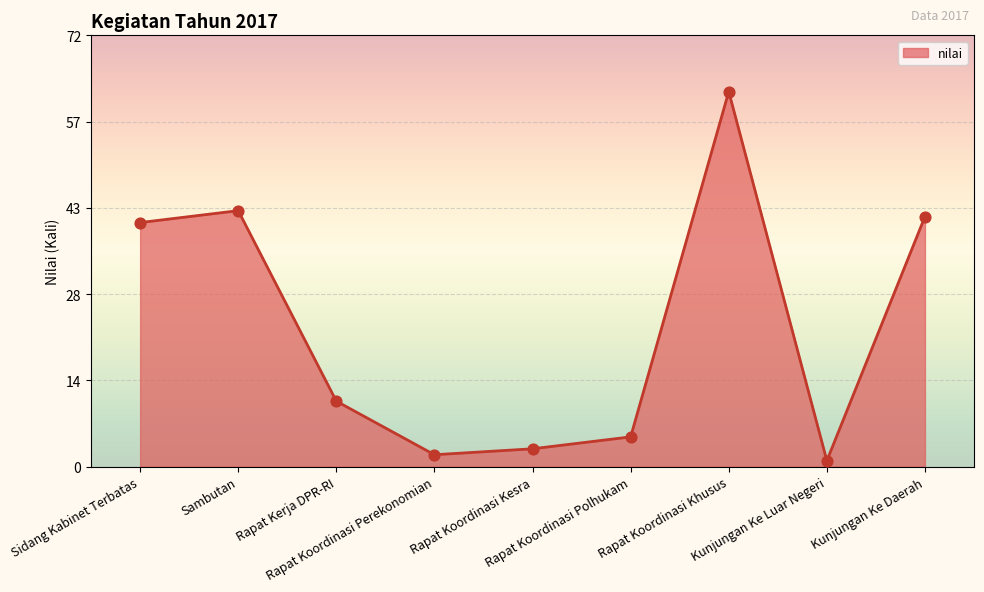

What is the change in value from Rapat Kerja DPR-RI to Kunjungan Ke Luar Negeri?

-10